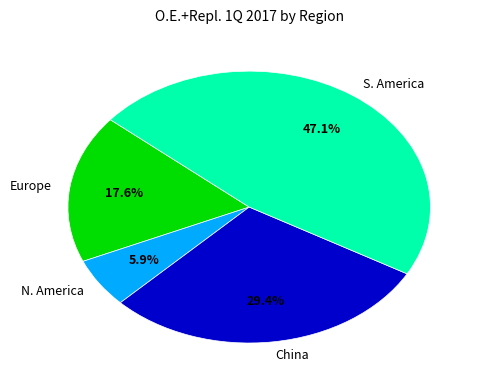

Rank the categories by value from highest to lowest.

S. America, China, Europe, N. America